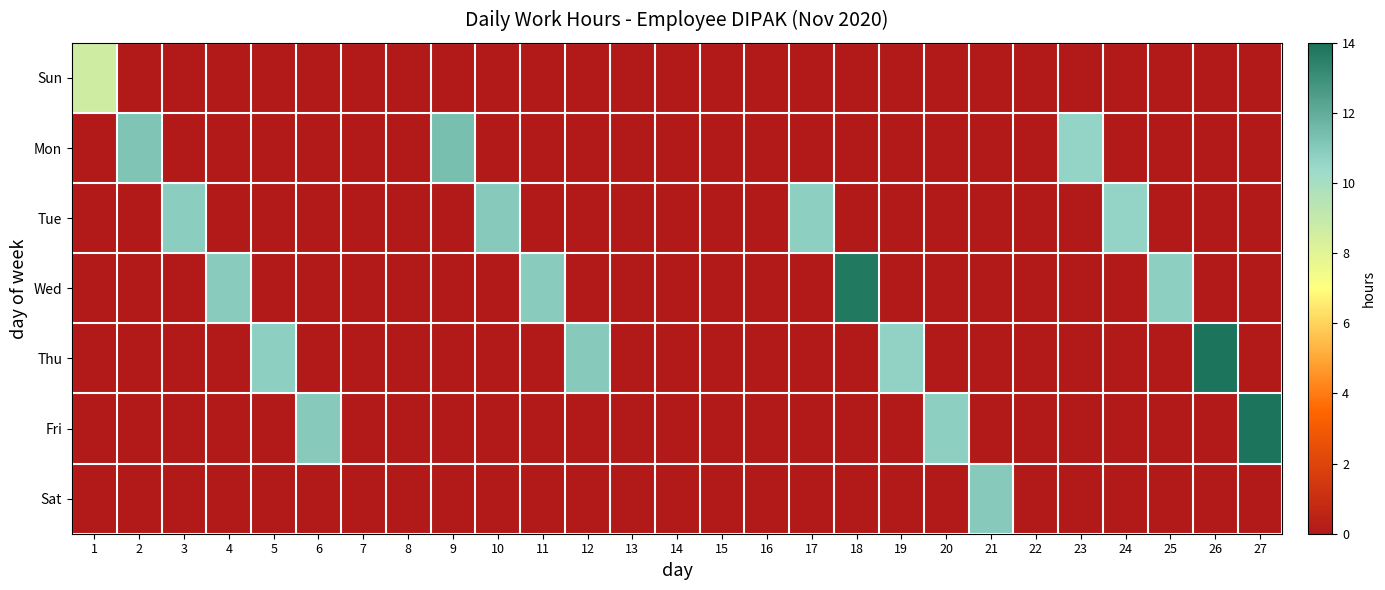

Reading left to right, what are all the values shown in this chart?

Sun: 1=8.6	2=0.0	3=0.0	4=0.0	5=0.0	6=0.0	7=0.0	8=0.0	9=0.0	10=0.0	11=0.0	12=0.0	13=0.0	14=0.0	15=0.0	16=0.0	17=0.0	18=0.0	19=0.0	20=0.0	21=0.0	22=0.0	23=0.0	24=0.0	25=0.0	26=0.0	27=0.0
Mon: 1=0.0	2=11.2	3=0.0	4=0.0	5=0.0	6=0.0	7=0.0	8=0.0	9=11.3	10=0.0	11=0.0	12=0.0	13=0.0	14=0.0	15=0.0	16=0.0	17=0.0	18=0.0	19=0.0	20=0.0	21=0.0	22=0.0	23=10.7	24=0.0	25=0.0	26=0.0	27=0.0
Tue: 1=0.0	2=0.0	3=10.9	4=0.0	5=0.0	6=0.0	7=0.0	8=0.0	9=0.0	10=10.9	11=0.0	12=0.0	13=0.0	14=0.0	15=0.0	16=0.0	17=10.8	18=0.0	19=0.0	20=0.0	21=0.0	22=0.0	23=0.0	24=10.6	25=0.0	26=0.0	27=0.0
Wed: 1=0.0	2=0.0	3=0.0	4=10.9	5=0.0	6=0.0	7=0.0	8=0.0	9=0.0	10=0.0	11=10.9	12=0.0	13=0.0	14=0.0	15=0.0	16=0.0	17=0.0	18=13.8	19=0.0	20=0.0	21=0.0	22=0.0	23=0.0	24=0.0	25=10.8	26=0.0	27=0.0
Thu: 1=0.0	2=0.0	3=0.0	4=0.0	5=10.8	6=0.0	7=0.0	8=0.0	9=0.0	10=0.0	11=0.0	12=11.0	13=0.0	14=0.0	15=0.0	16=0.0	17=0.0	18=0.0	19=10.7	20=0.0	21=0.0	22=0.0	23=0.0	24=0.0	25=0.0	26=13.9	27=0.0
Fri: 1=0.0	2=0.0	3=0.0	4=0.0	5=0.0	6=11.0	7=0.0	8=0.0	9=0.0	10=0.0	11=0.0	12=0.0	13=0.0	14=0.0	15=0.0	16=0.0	17=0.0	18=0.0	19=0.0	20=10.8	21=0.0	22=0.0	23=0.0	24=0.0	25=0.0	26=0.0	27=13.9
Sat: 1=0.0	2=0.0	3=0.0	4=0.0	5=0.0	6=0.0	7=0.0	8=0.0	9=0.0	10=0.0	11=0.0	12=0.0	13=0.0	14=0.0	15=0.0	16=0.0	17=0.0	18=0.0	19=0.0	20=0.0	21=10.9	22=0.0	23=0.0	24=0.0	25=0.0	26=0.0	27=0.0